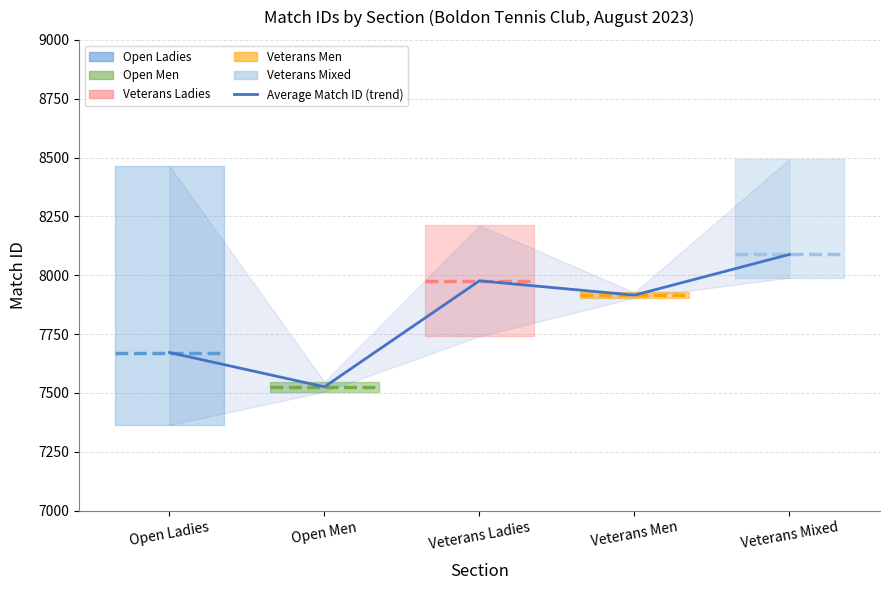

What is the difference between the maximum and minimum values?

562.4